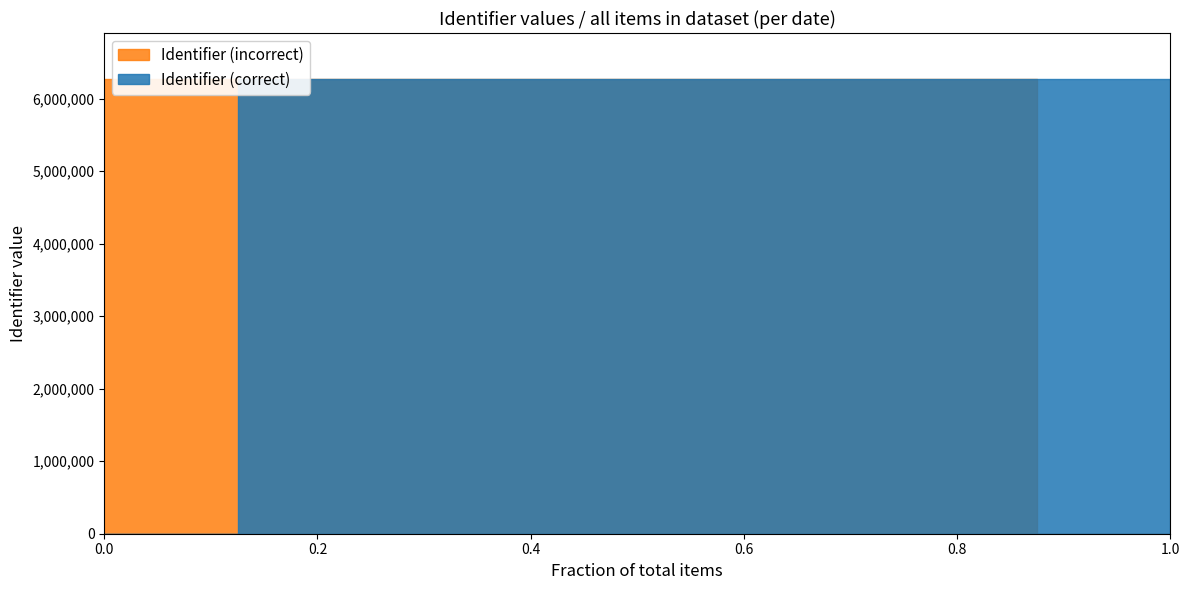

What is the greatest value displayed?

6279073